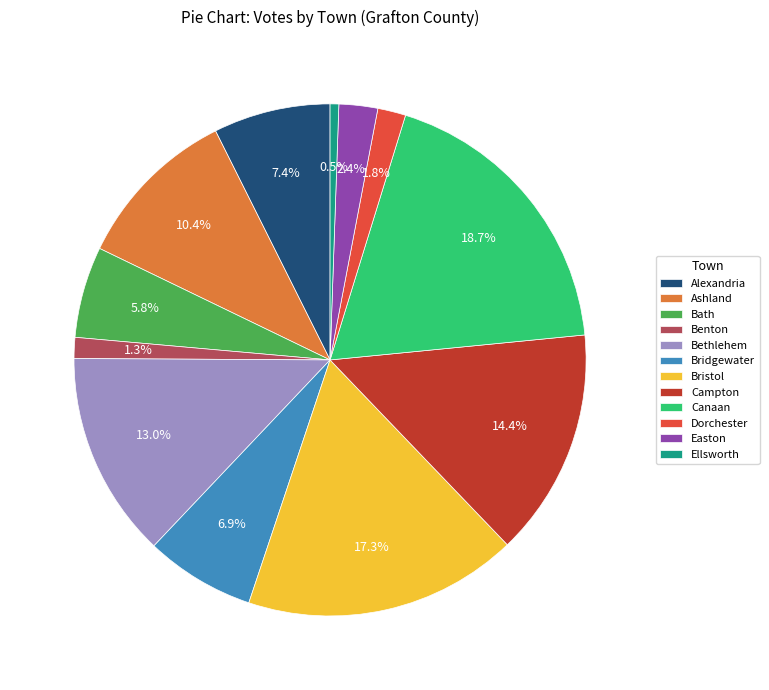

What percentage is the Bristol slice, to the nearest percent?

17%